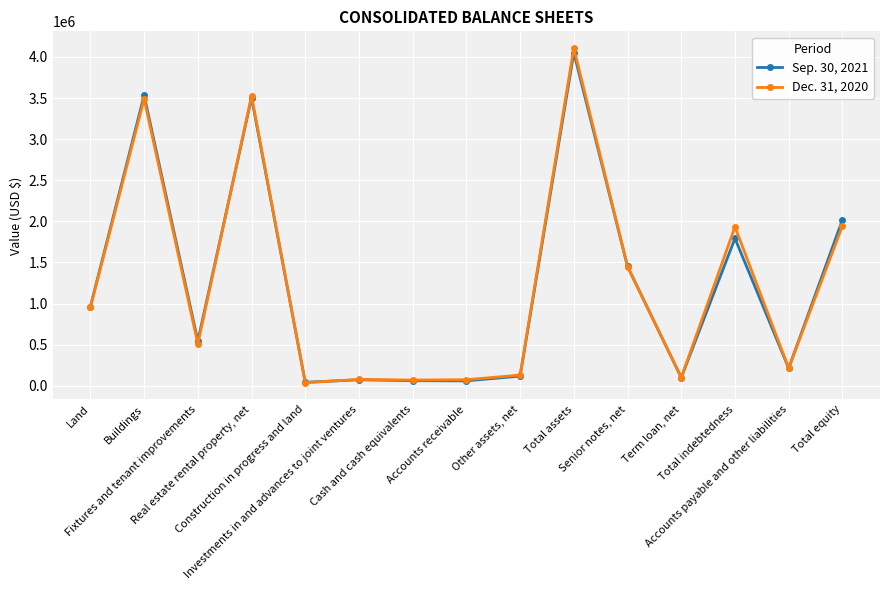

Is it true that Dec. 31, 2020 equals 953556 at Land?

True